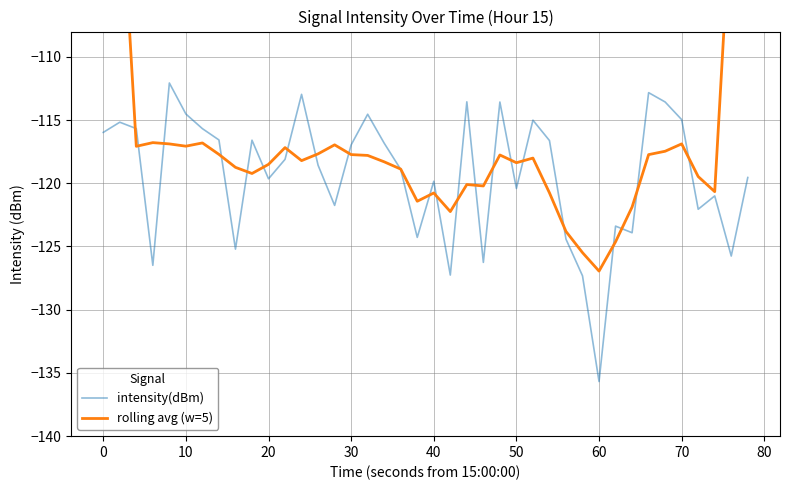

Which category has the lowest value in the intensity(dBm) series?

60